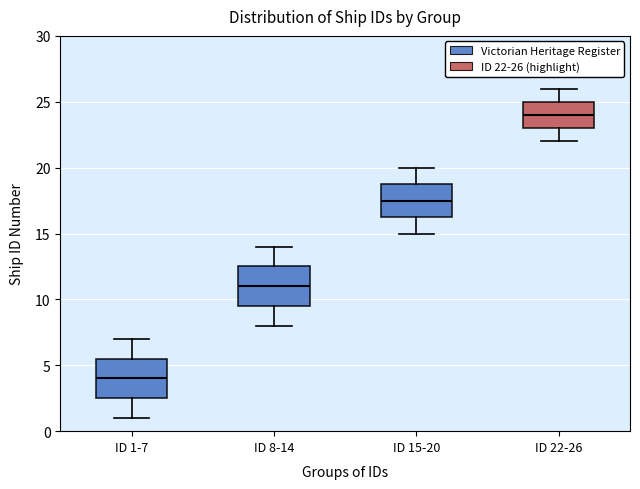

Reading left to right, transcribe this box plot: for each box, give where its median line is, the range the box spans, and where its two whiskers end, as read against the y-axis. The values are not printed on the chart, so give them approximately, as read against the axis.

ID 1-7: median 4.0, box 2.5 to 5.5, whiskers 1.0 to 7.0
ID 8-14: median 11.0, box 9.5 to 12.5, whiskers 8.0 to 14.0
ID 15-20: median 17.5, box 16.5 to 19.0, whiskers 15.0 to 20.0
ID 22-26: median 24.0, box 23.0 to 25.0, whiskers 22.0 to 26.0